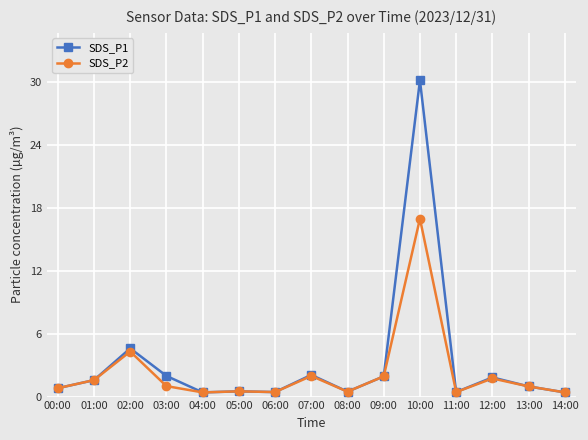

List the series in order of their overall mean, lowest first.

SDS_P2, SDS_P1